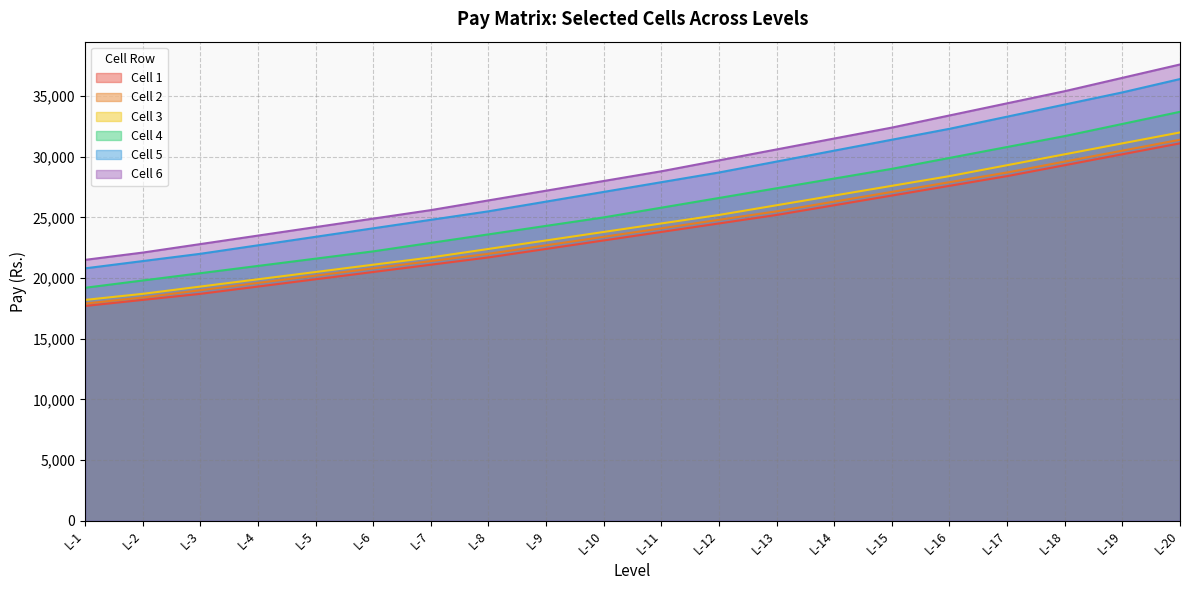

What is the value of the Cell 4 point at the 13th from the left?

27400